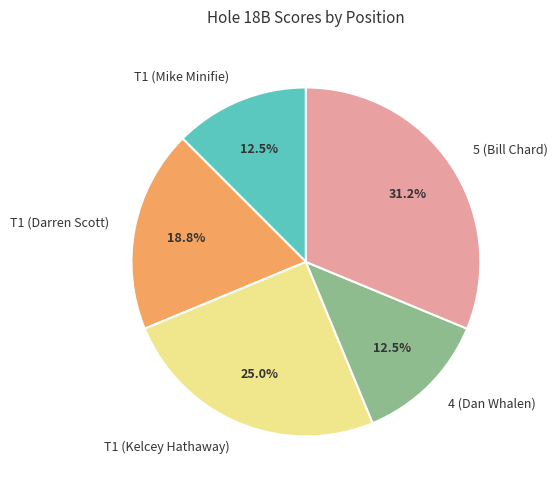

To the nearest percent, what is the combined percentage of T1 (Darren Scott) and T1 (Mike Minifie)?

31%